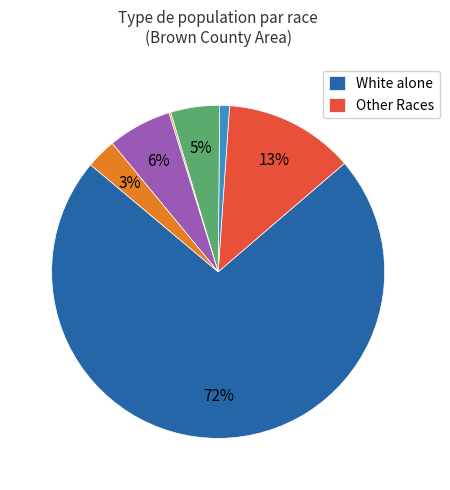

Is there any slice that represents more than half of the pie?

Yes